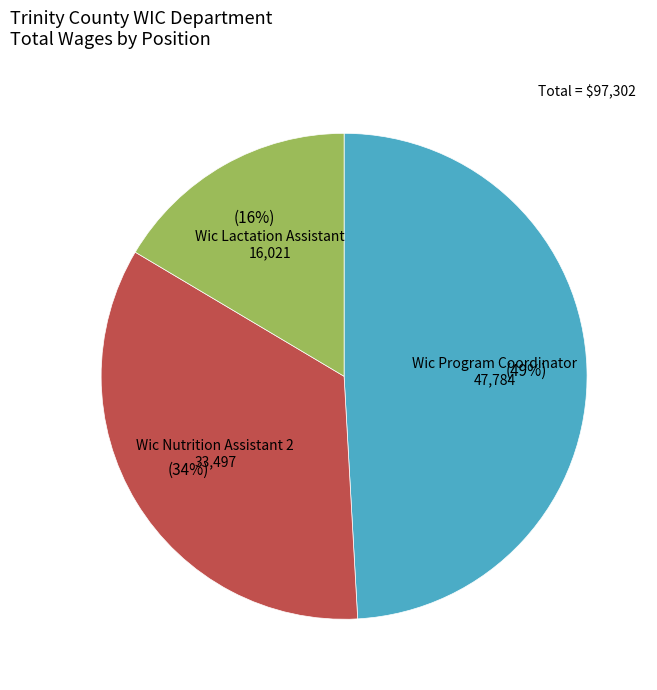

How many segments does this pie chart have?

3